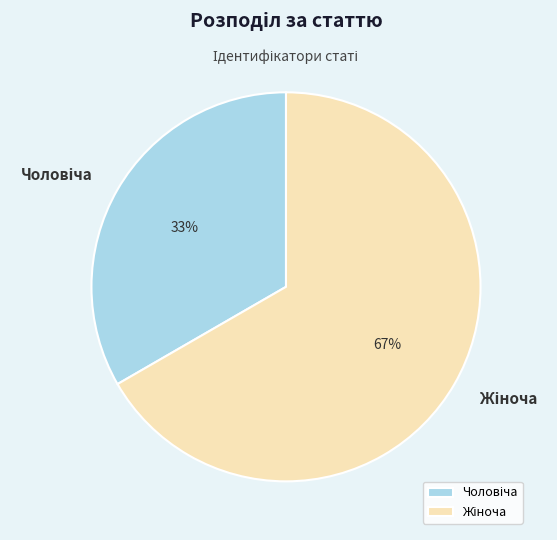

Is there a majority slice in this chart?

Yes